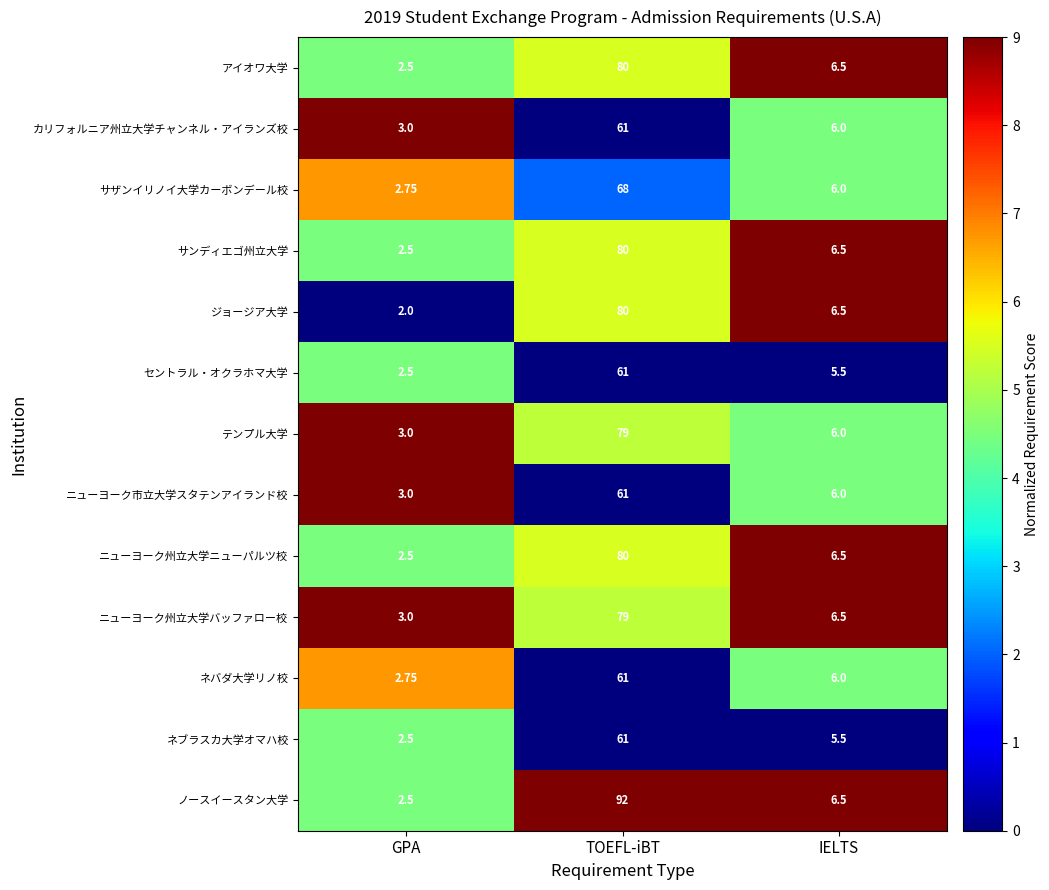

At which label does ニューヨーク市立大学スタテンアイランド校 reach its minimum?

GPA